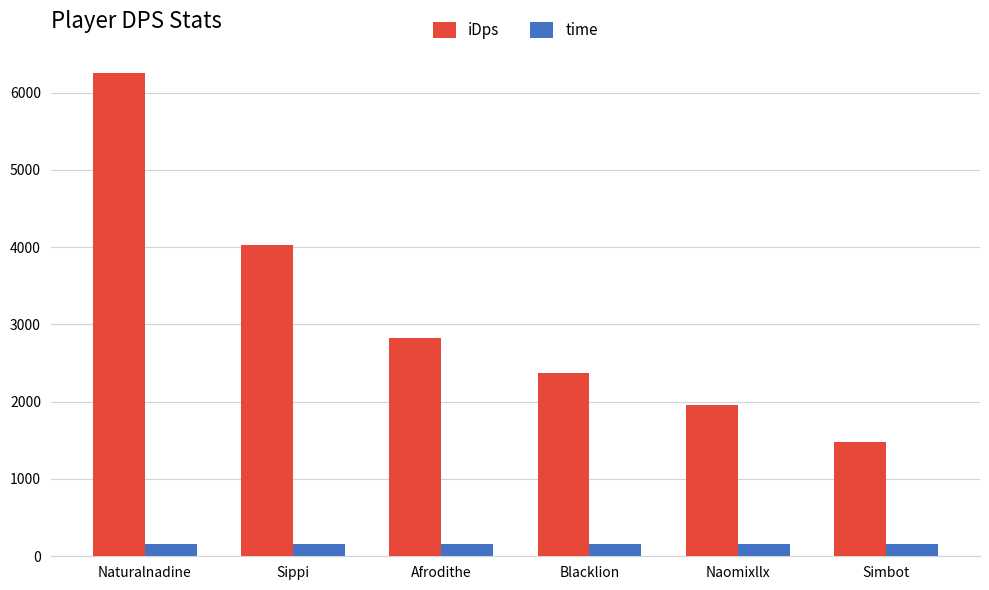

What is the minimum value for iDps?

1472.8